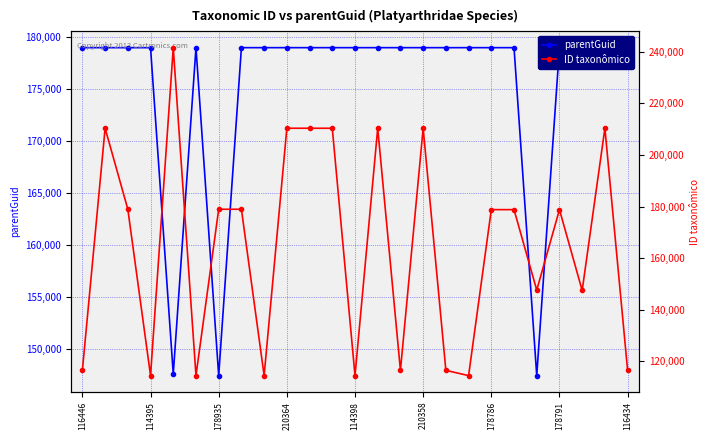

Which has a higher value, 9 or 16?

9